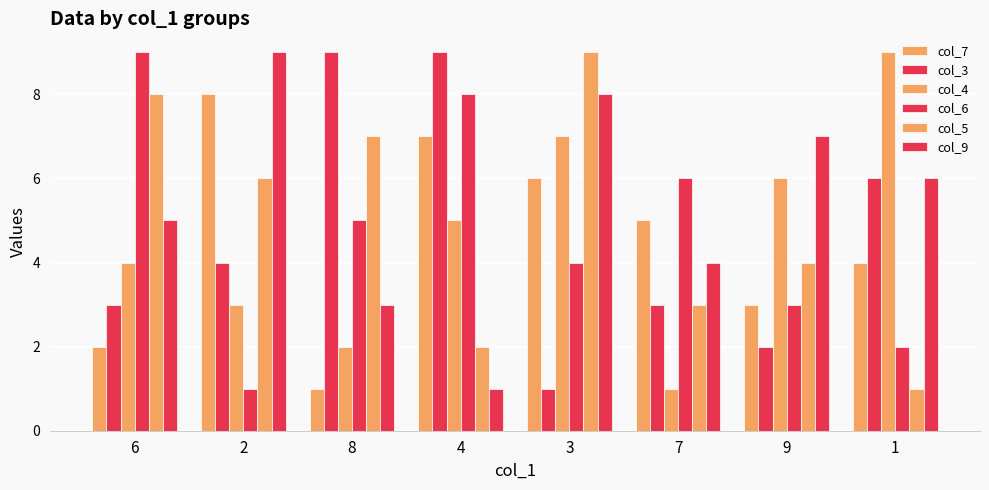

How many bars are there in total?

48